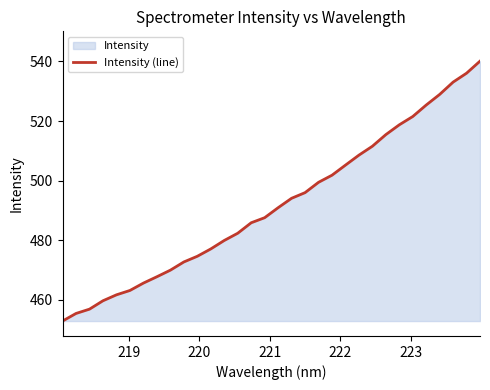

What is the maximum value shown in the chart?

540.1